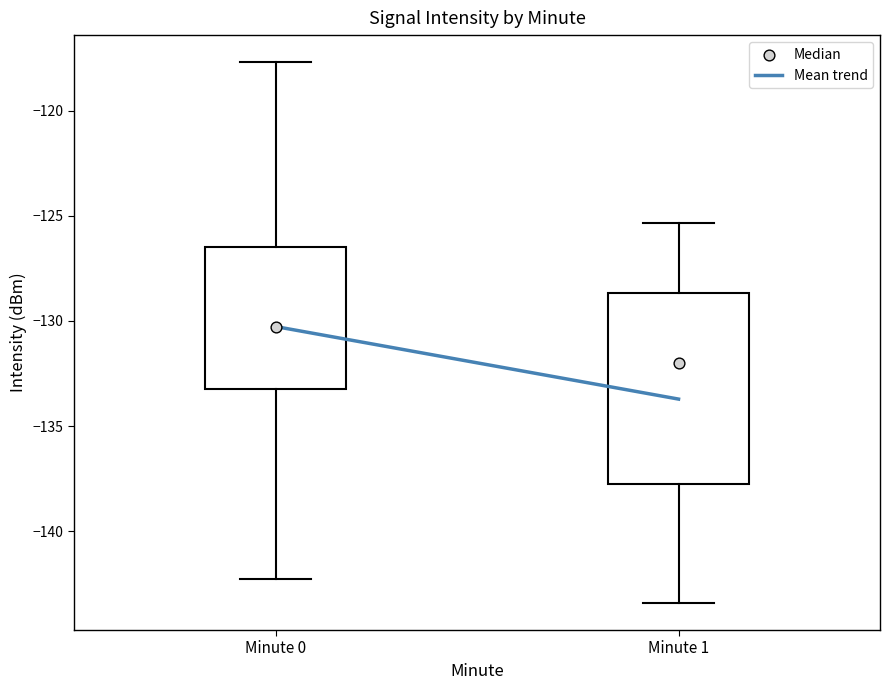

Reading left to right, transcribe this box plot: for each box, give where its median line is, the range the box spans, and where its two whiskers end, as read against the y-axis. The values are not printed on the chart, so give them approximately, as read against the axis.

Minute 0: median -130.5, box -133.0 to -126.5, whiskers -142.5 to -117.5
Minute 1: median -132.0, box -138.0 to -128.5, whiskers -143.5 to -125.5